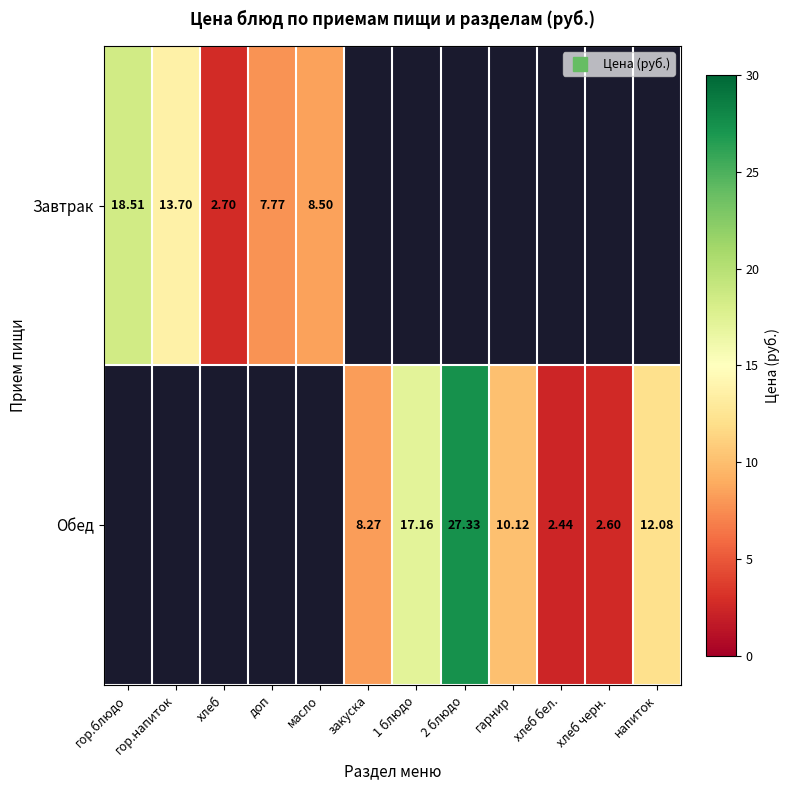

How many positive values does the Завтрак series have?

5